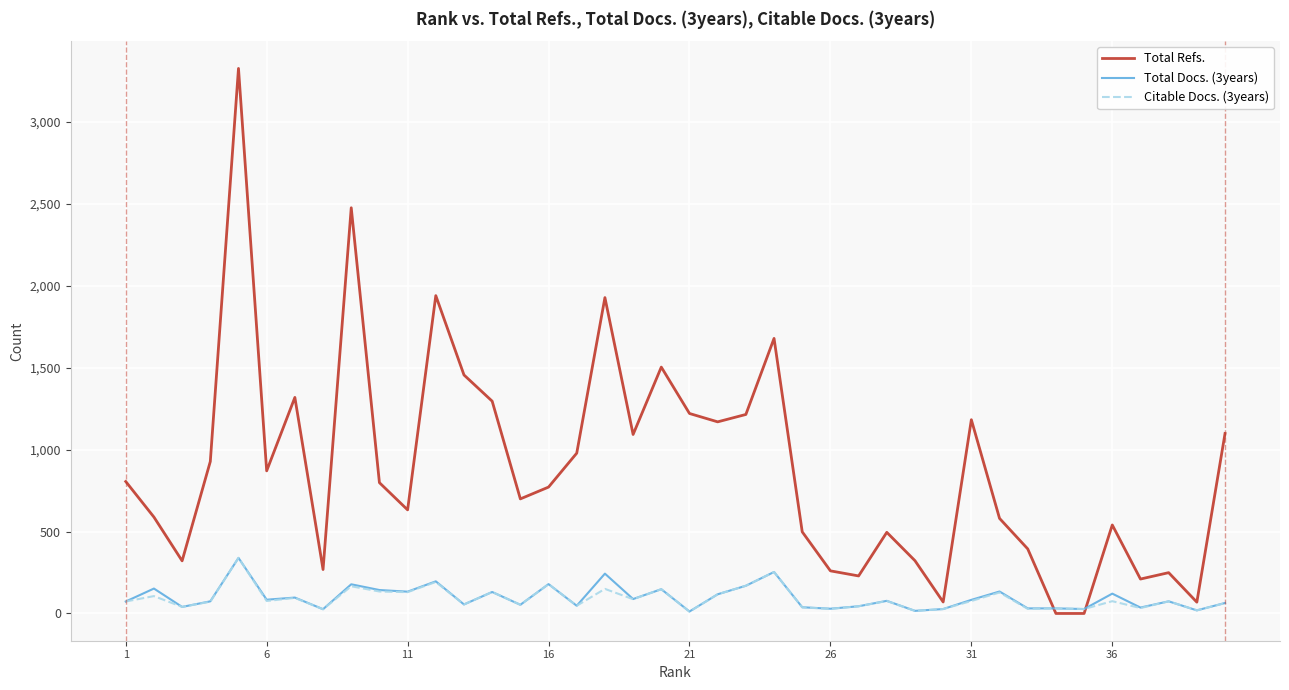

What is the greatest value displayed?

3325